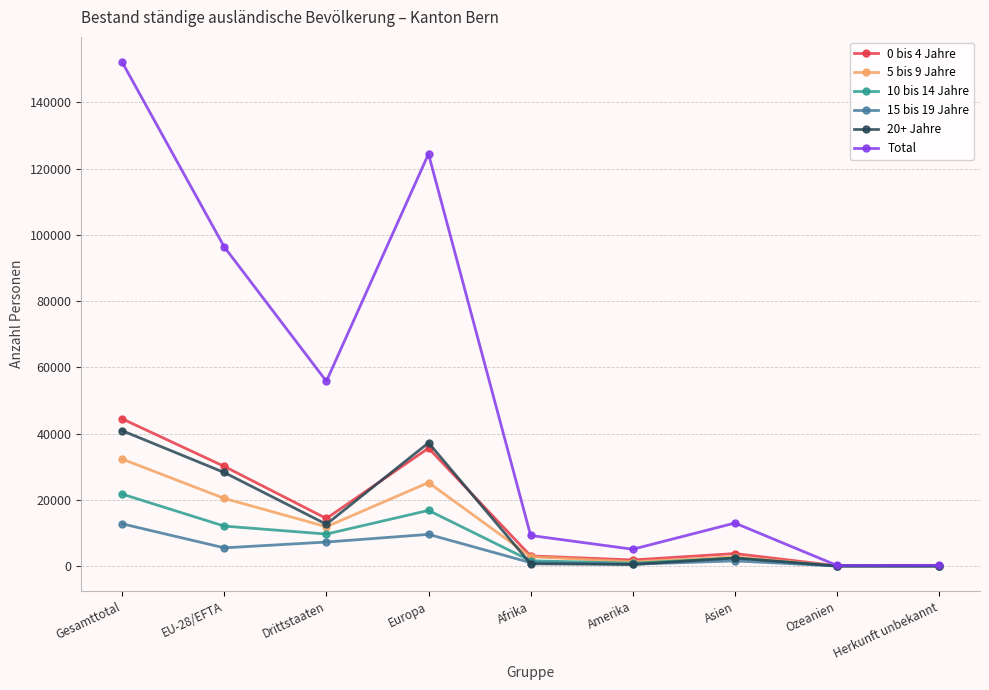

Is this an area chart (filled region under the line)?

No